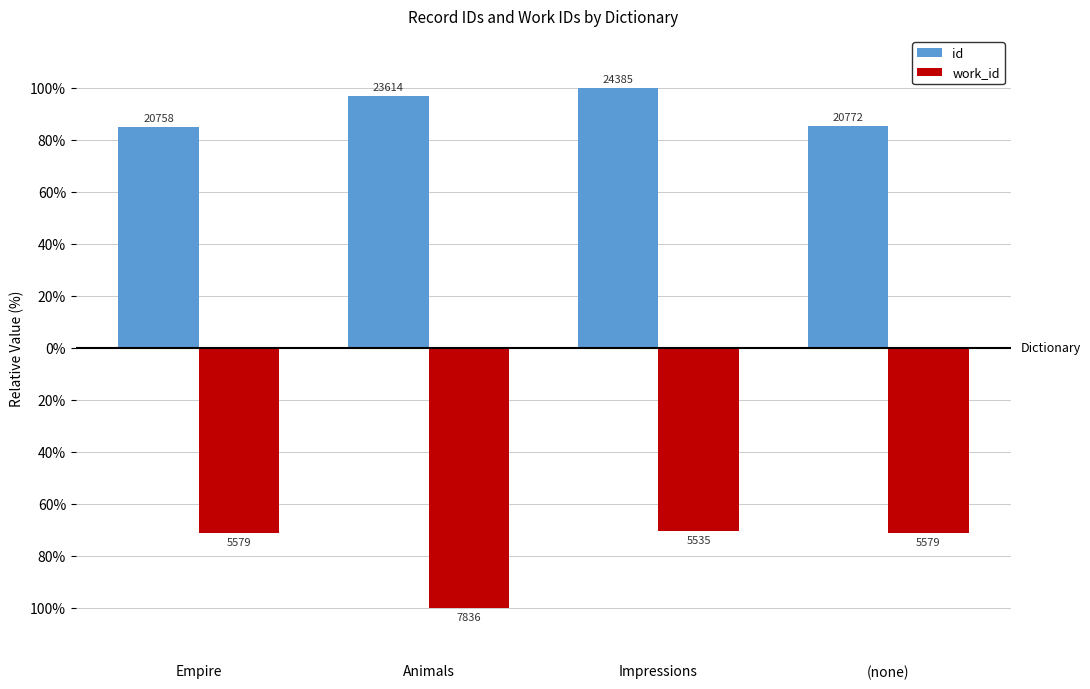

What are all the series names shown in the legend?

id, work_id